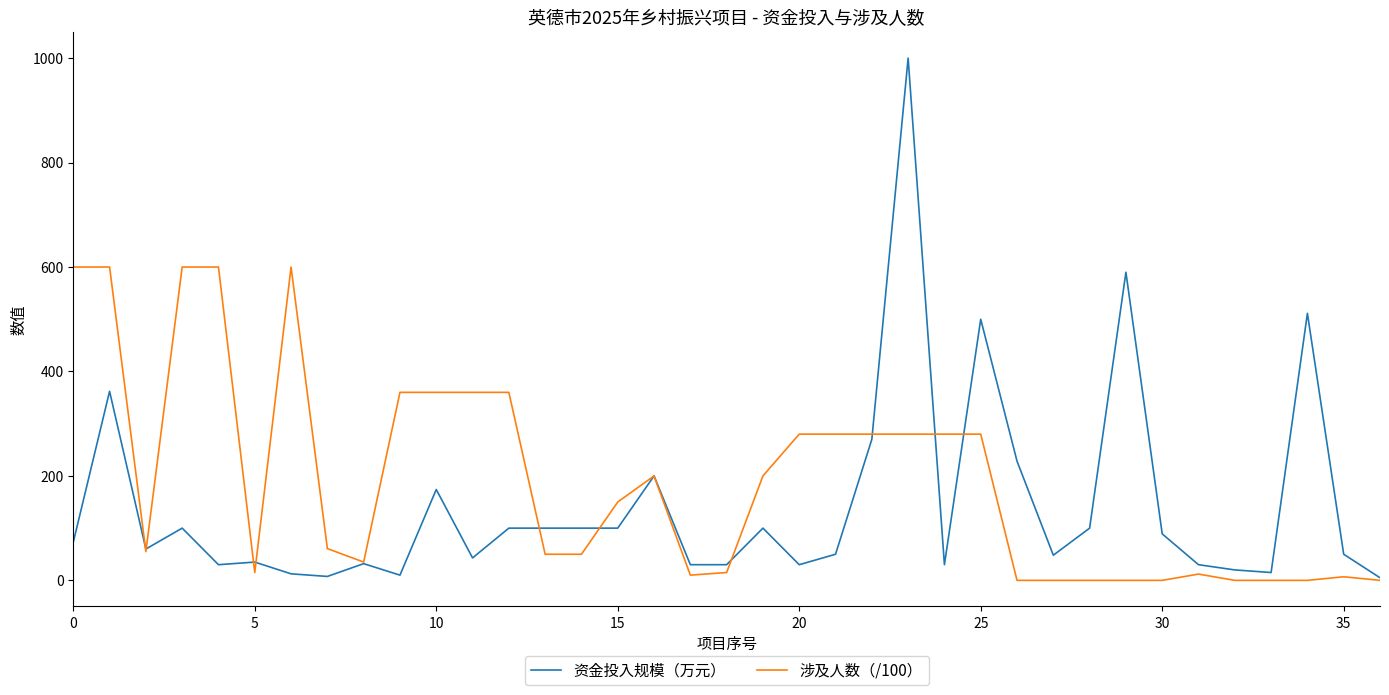

True or false: 涉及人数（/100） and 资金投入规模（万元） cross at least once.

True